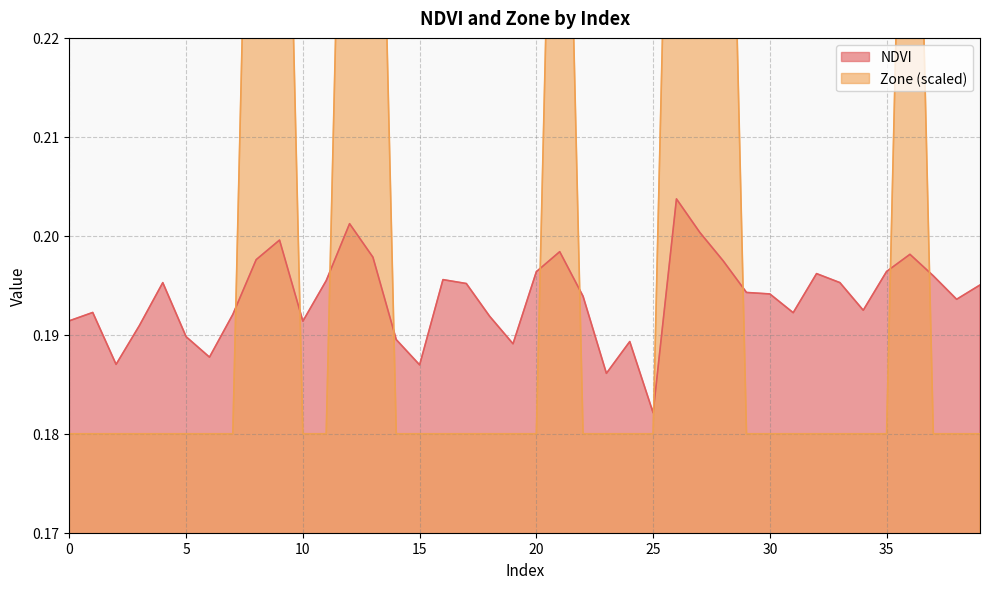

How many intersections are there between Zone and NDVI?

10